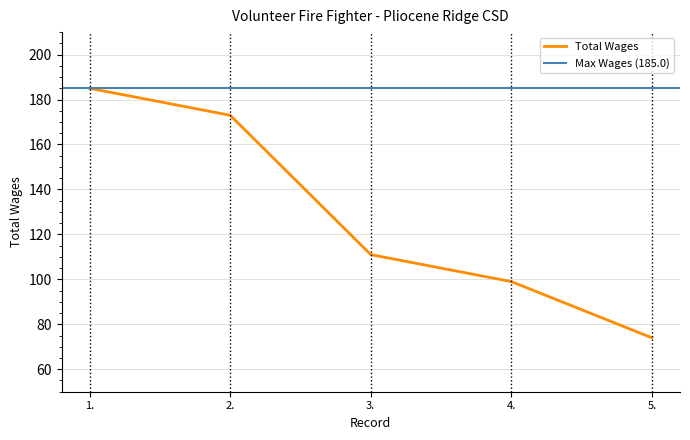

What is the sum of the values at 2. and 3.?

284